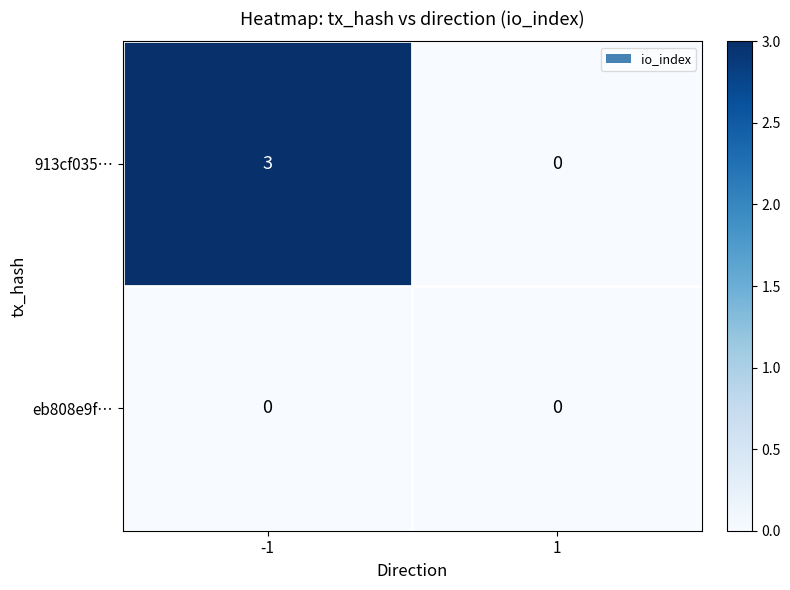

What is the spread (max minus min) of values at -1?

3